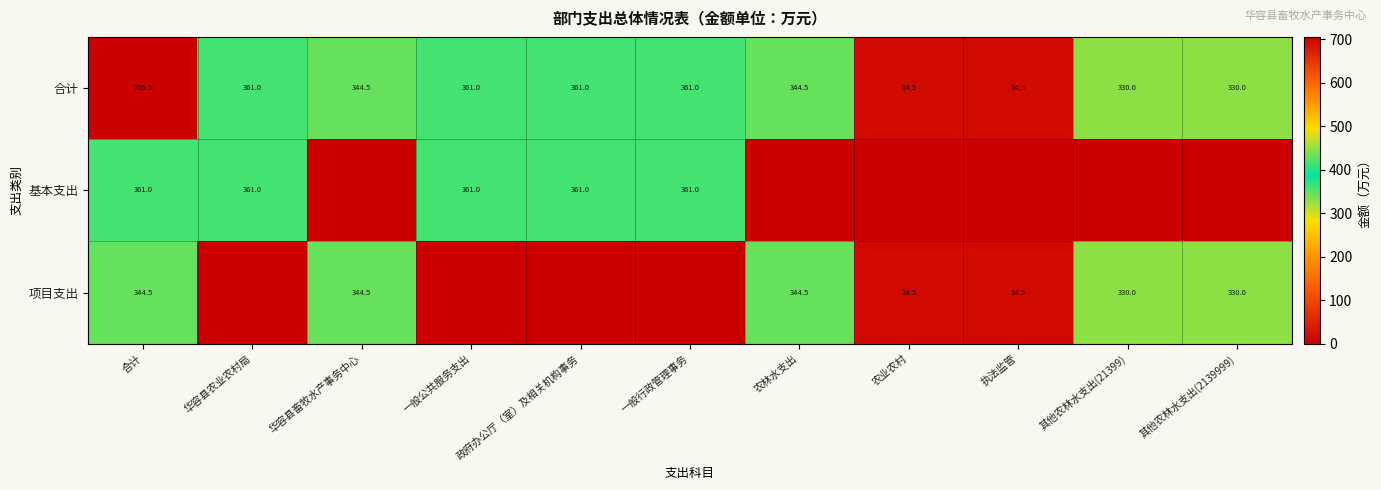

The 合计 series shows 361.0 at 一般行政管理事务. True or false?

True